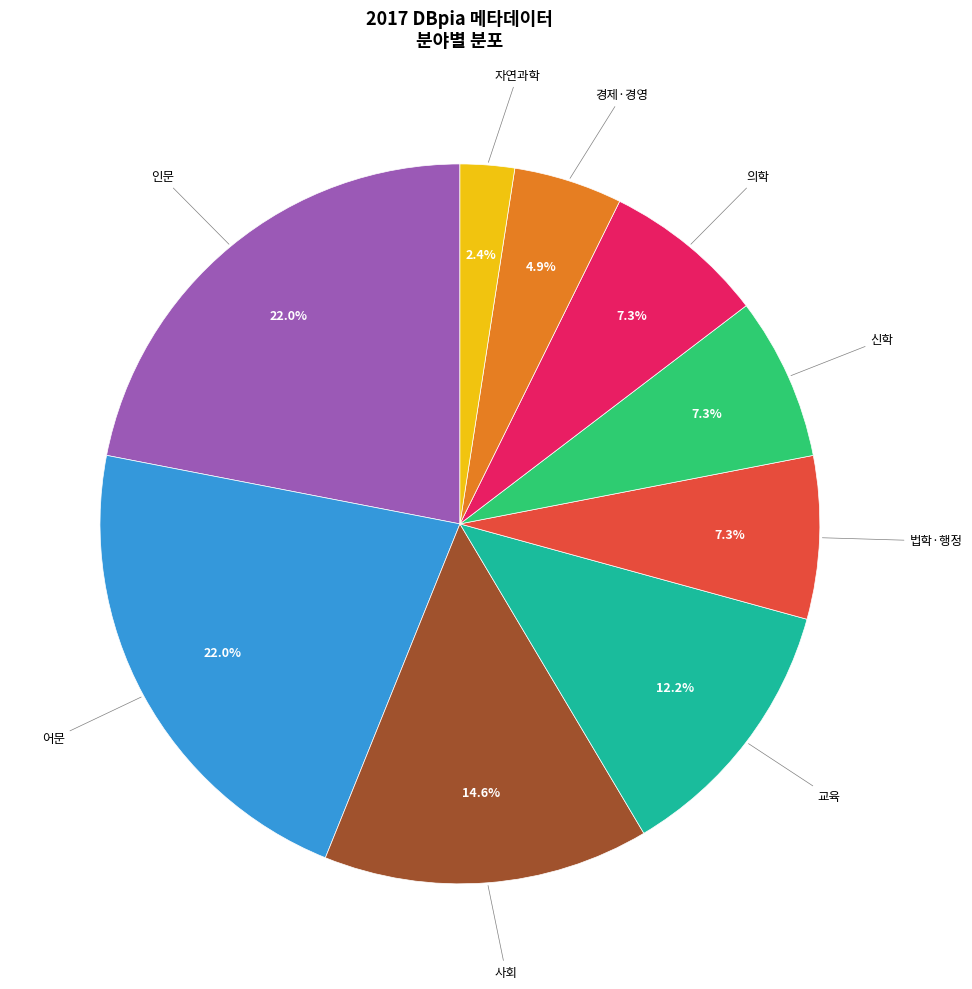

Does any single category account for the majority?

No